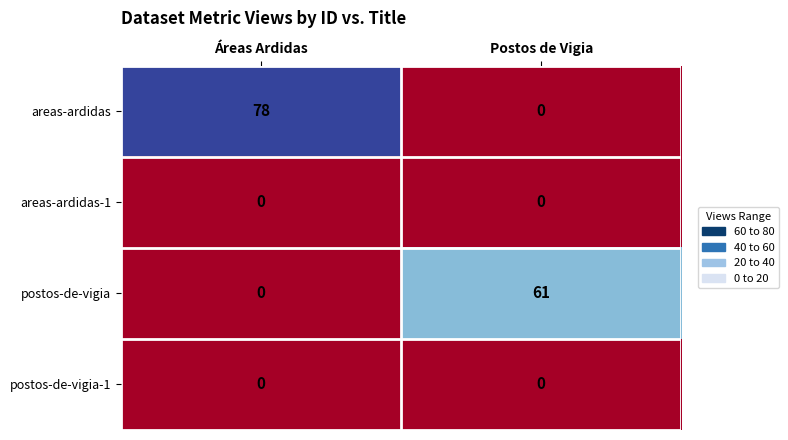

What is the sum of the areas-ardidas values at Postos de Vigia and Áreas Ardidas?

78